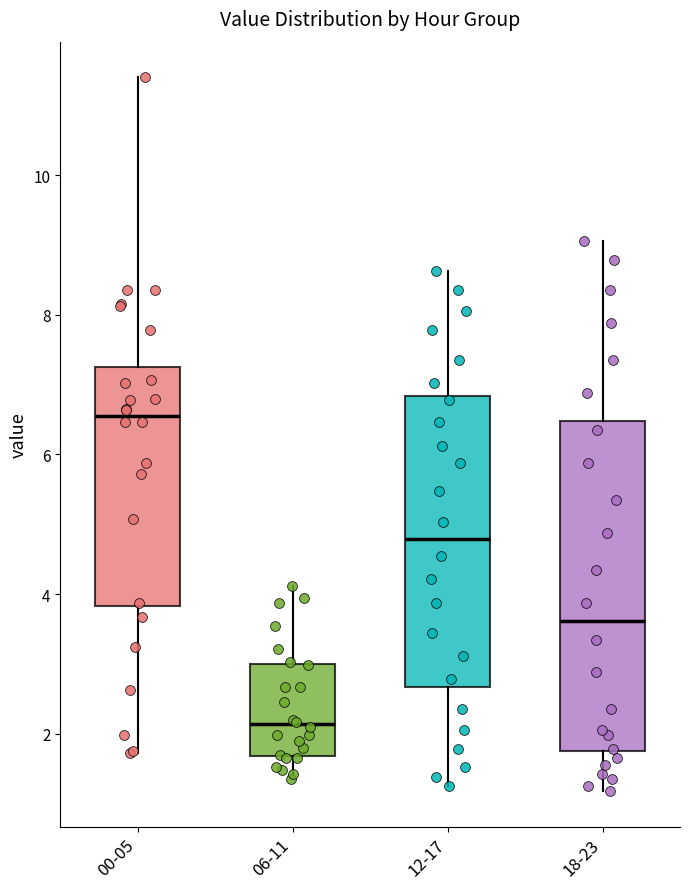

Reading left to right, read every box against the y-axis: the position of its median line, the range the box covers, and the ends of its whiskers. The values are not printed on the chart, so give them approximately, as read against the axis.

00-05: median 6.6, box 3.8 to 7.2, whiskers 1.8 to 11.4
06-11: median 2.2, box 1.6 to 3.0, whiskers 1.4 to 4.2
12-17: median 4.8, box 2.6 to 6.8, whiskers 1.2 to 8.6
18-23: median 3.6, box 1.8 to 6.4, whiskers 1.2 to 9.0